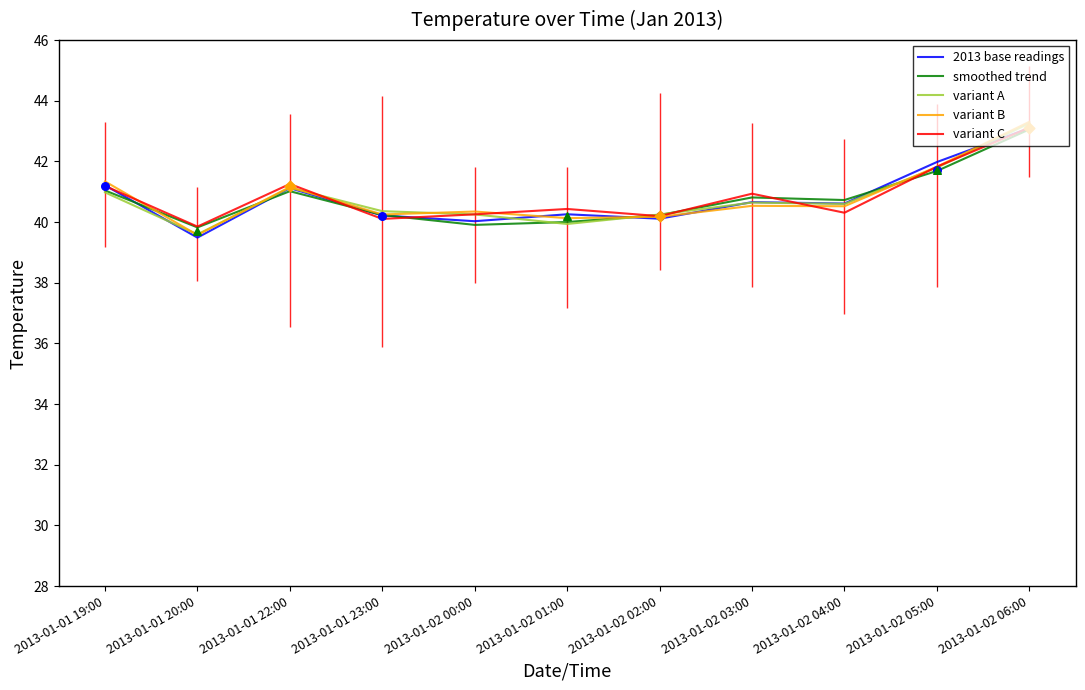

What are all the series names shown in the legend?

2013 base readings, smoothed trend, variant A, variant B, variant C